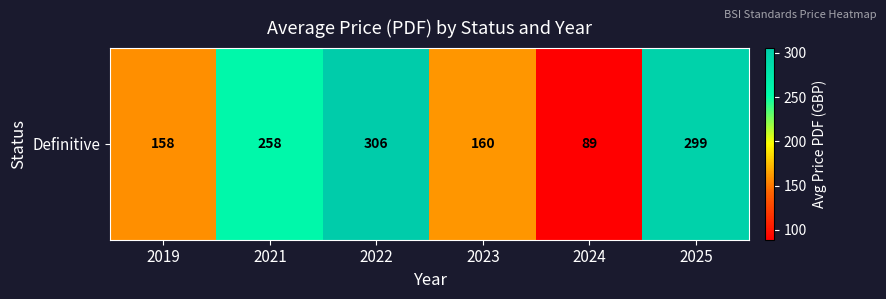

Reading left to right, extract all data points from this chart.

158.0	258.0	306.0	160.3	89.0	298.9